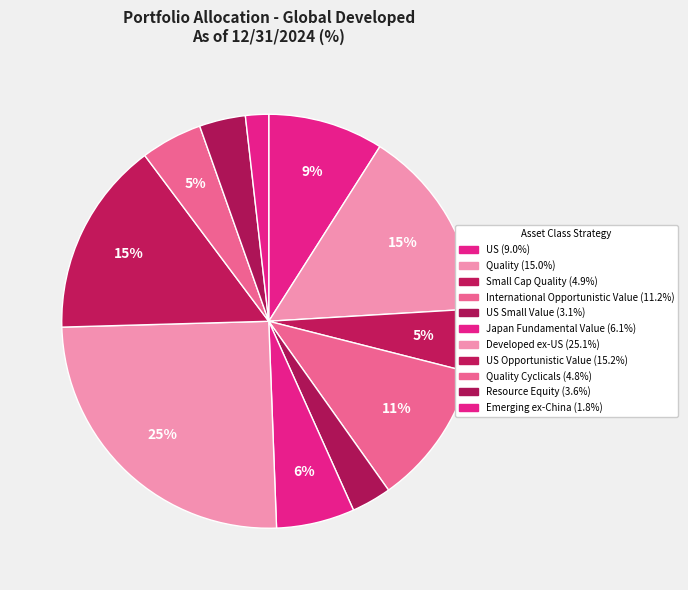

How many segments does this pie chart have?

11